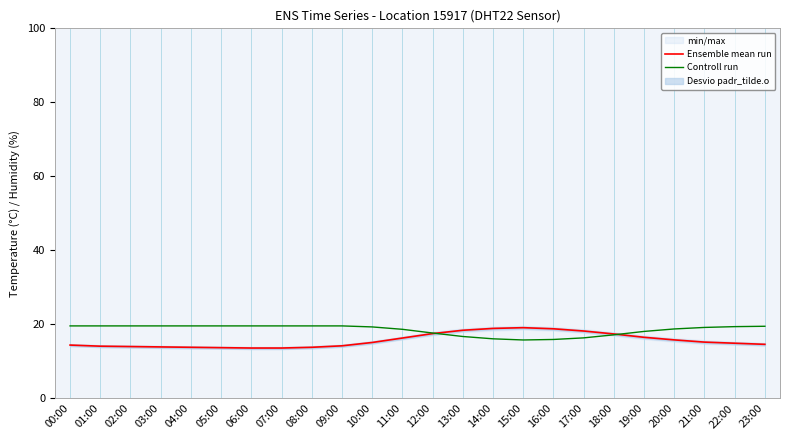

Reading right to left, transcribe all the data shown in this chart.

Ensemble mean run: 23:00=14.6	22:00=14.9	21:00=15.2	20:00=15.8	19:00=16.5	18:00=17.4	17:00=18.2	16:00=18.8	15:00=19.1	14:00=18.9	13:00=18.4	12:00=17.5	11:00=16.3	10:00=15.1	09:00=14.2	08:00=13.8	07:00=13.6	06:00=13.6	05:00=13.7	04:00=13.8	03:00=13.9	02:00=14.0	01:00=14.1	00:00=14.4
Controll run: 23:00=19.5	22:00=19.4	21:00=19.2	20:00=18.8	19:00=18.1	18:00=17.2	17:00=16.3	16:00=15.9	15:00=15.8	14:00=16.1	13:00=16.7	12:00=17.7	11:00=18.7	10:00=19.3	09:00=19.6	08:00=19.6	07:00=19.6	06:00=19.6	05:00=19.6	04:00=19.6	03:00=19.6	02:00=19.6	01:00=19.6	00:00=19.6